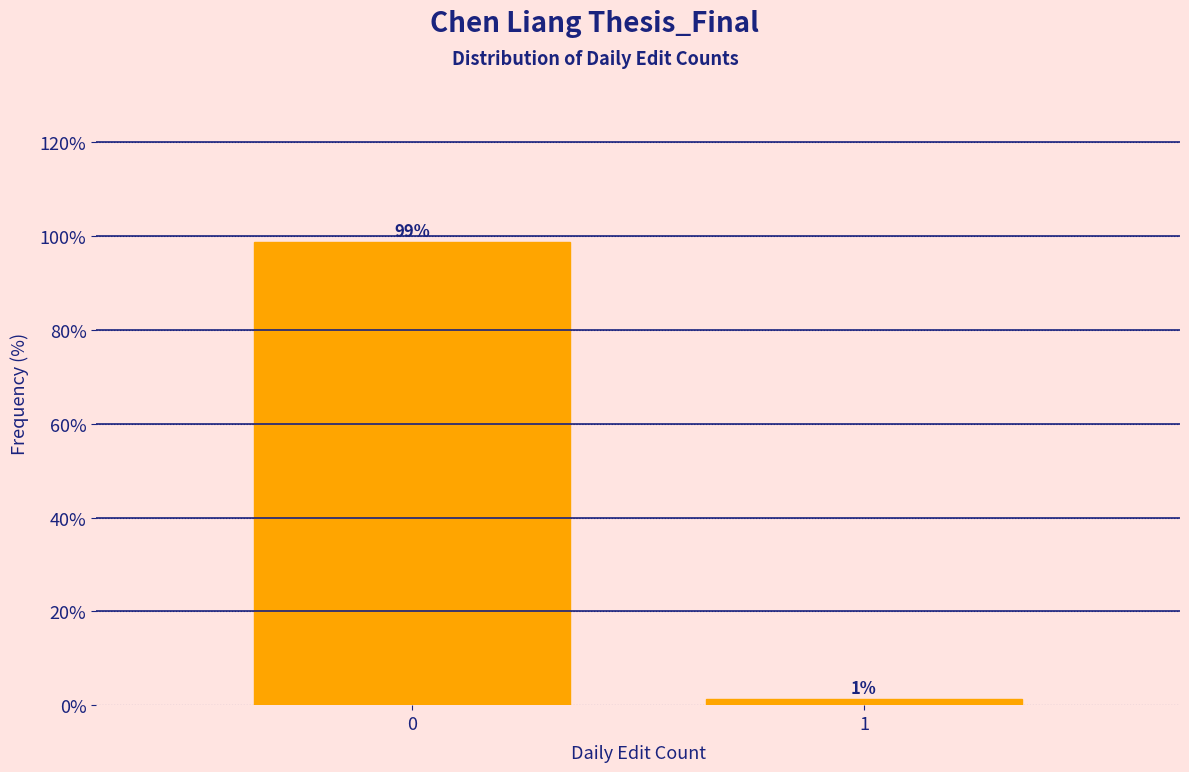

List the labels in order of value, largest first.

0, 1